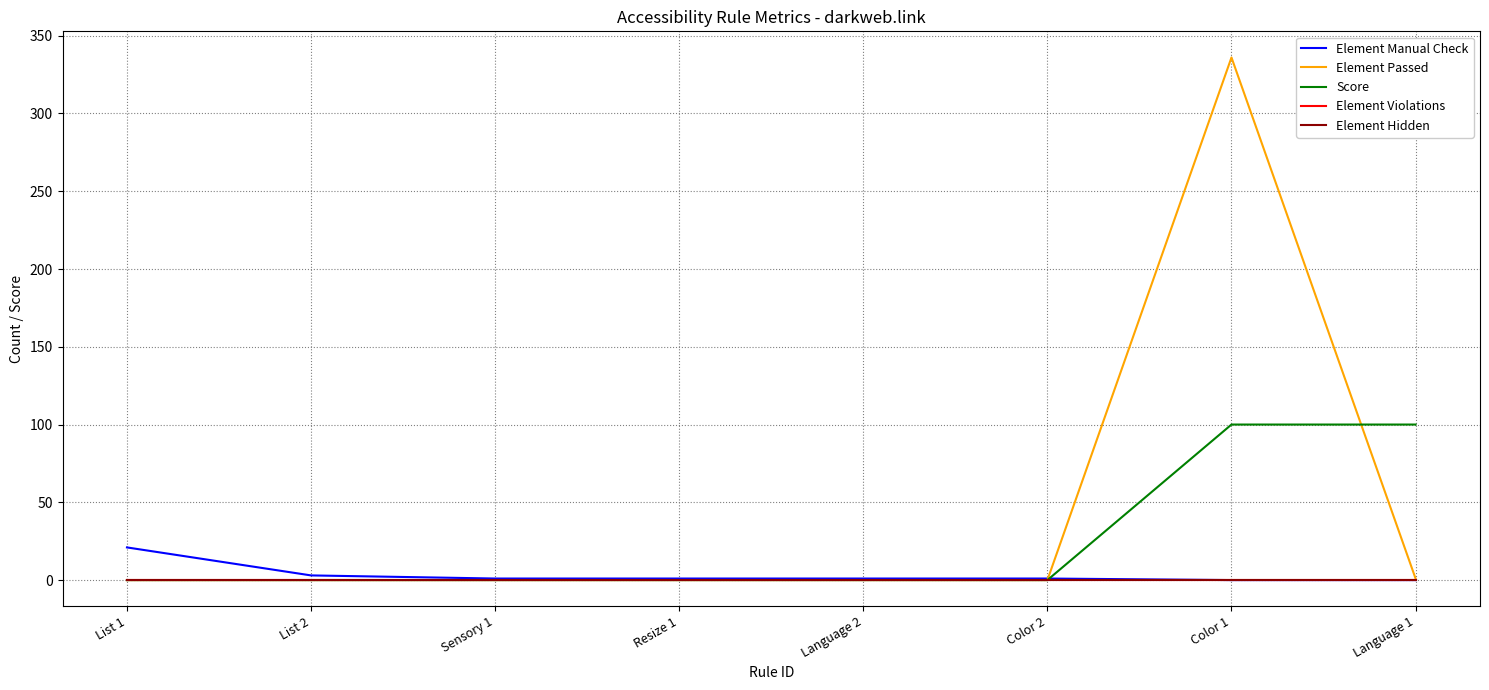

What is the label of the 7th point from the left?

Color 1